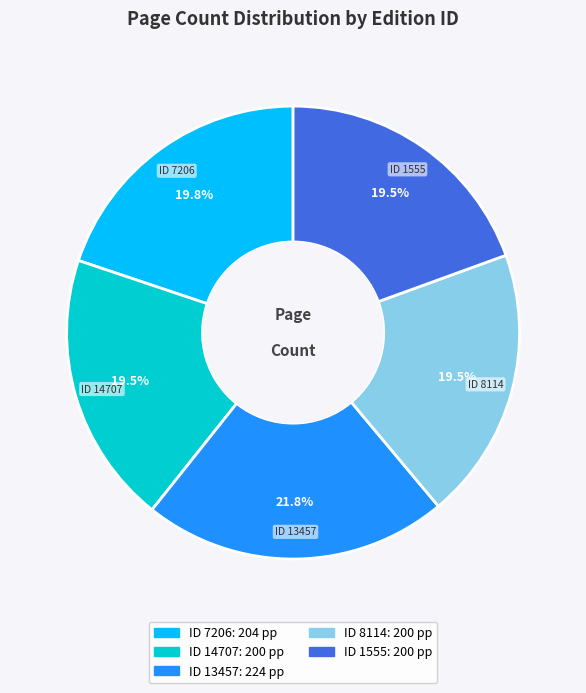

Does any single category account for the majority?

No